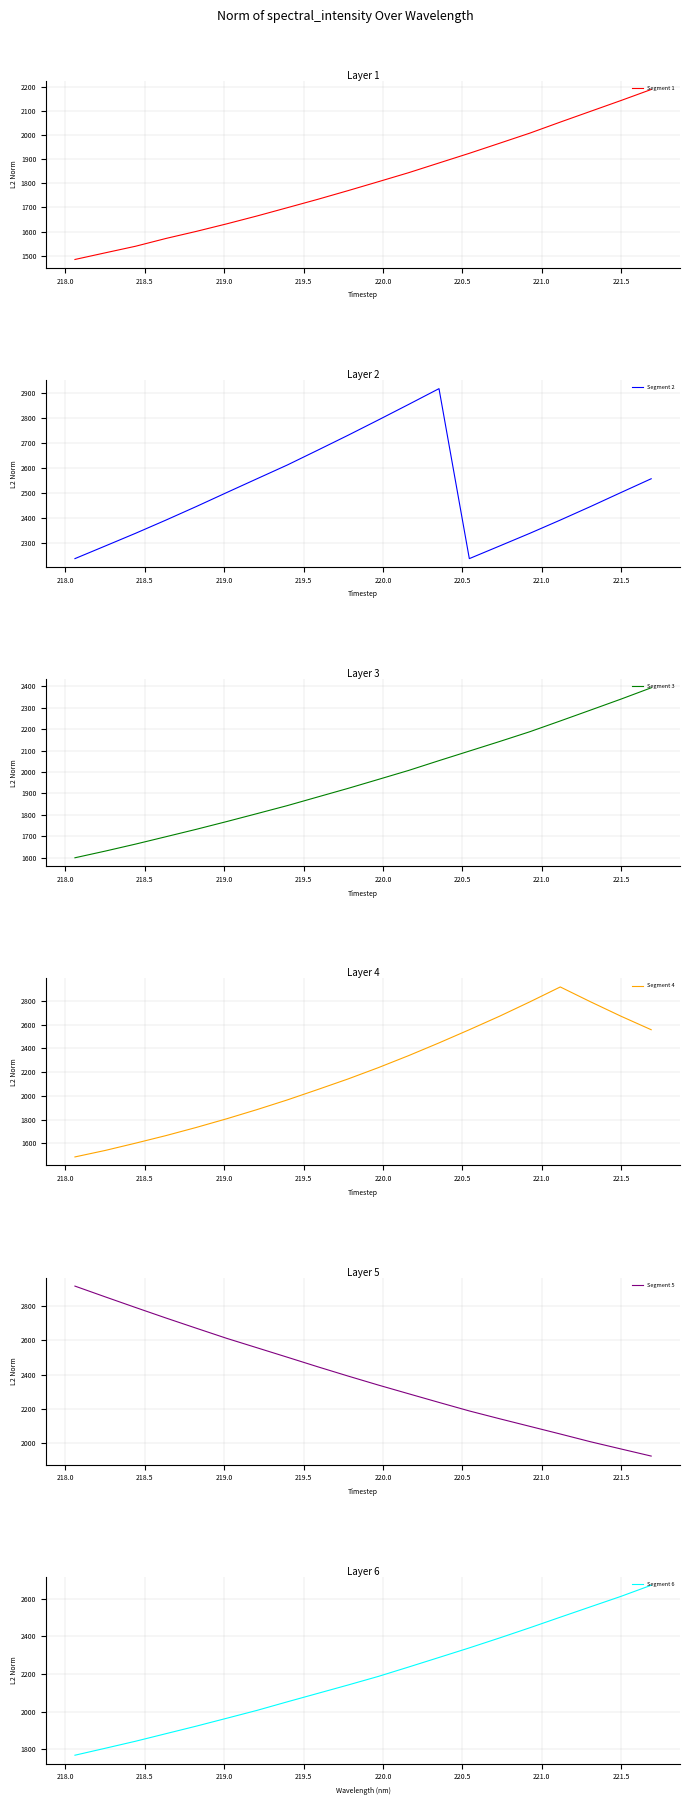

How many interior local peaks does the Segment 2 series have?

1